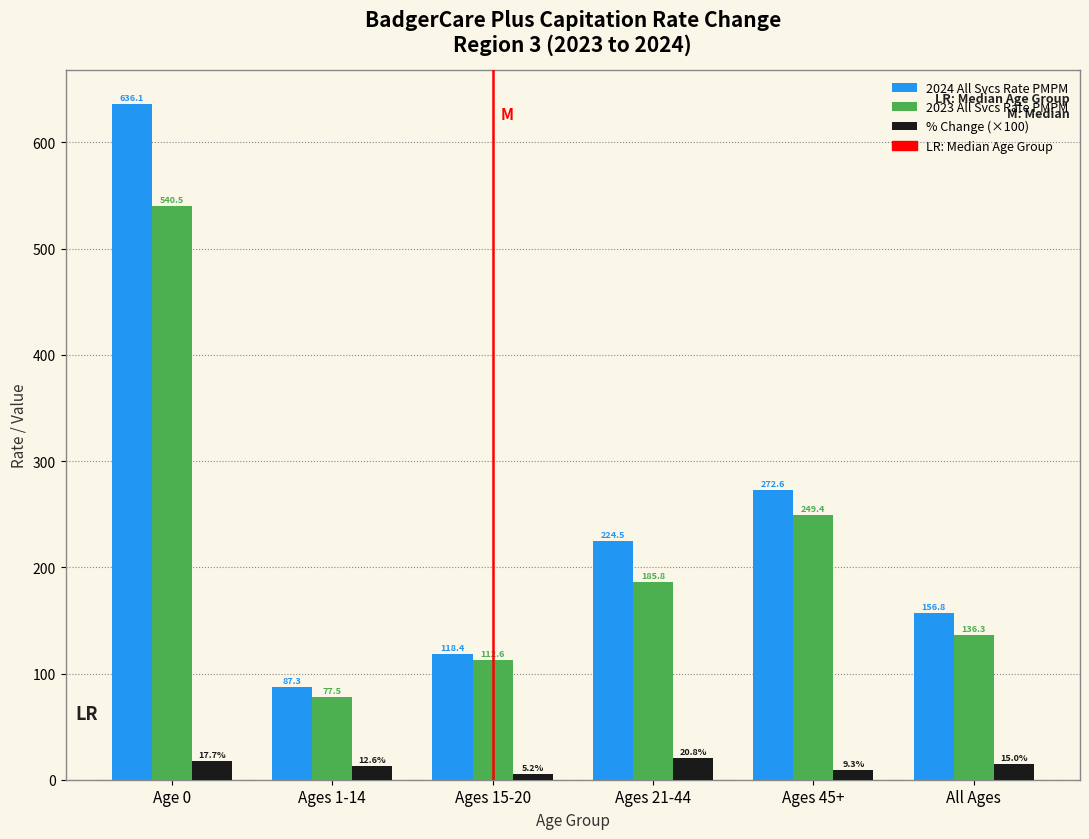

Is the value of 2024 All Svcs Rate PMPM at All Ages greater than the value of 2023 All Svcs Rate PMPM at Ages 45+?

No